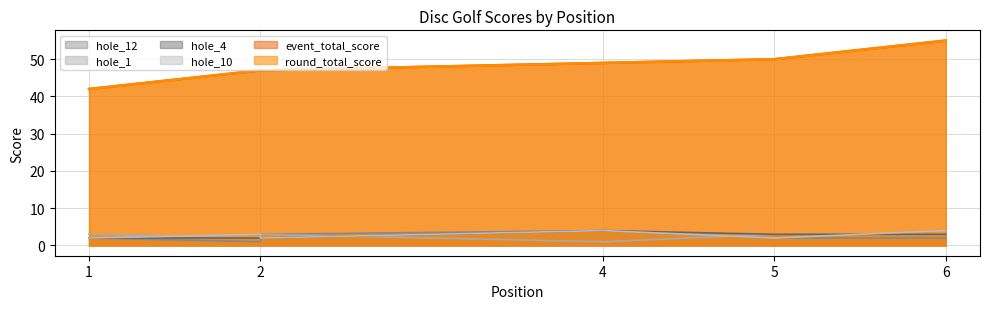

True or false: hole_12 has a value of 3 at 2.

True